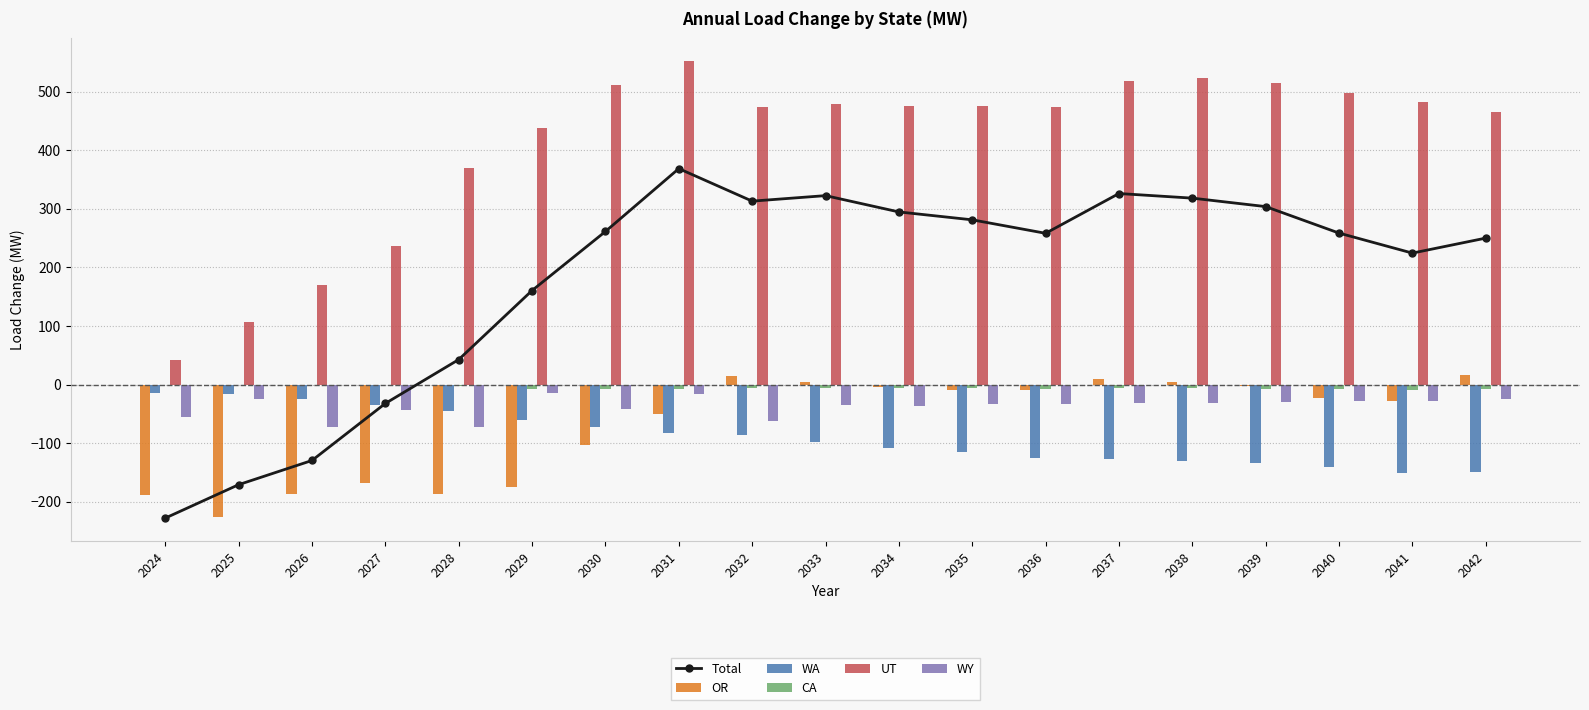

Is it true that Total equals 42.8 at 2028?

True